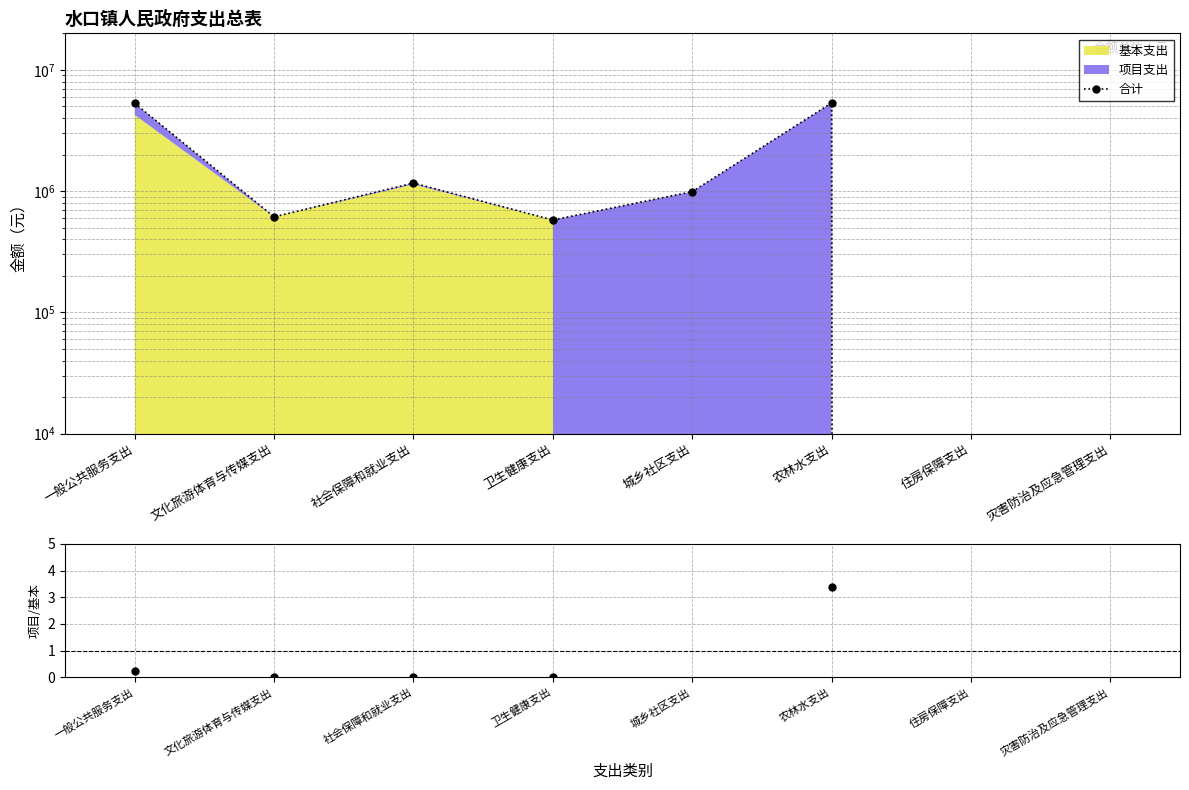

Where is the first local maximum for 合计?

社会保障和就业支出